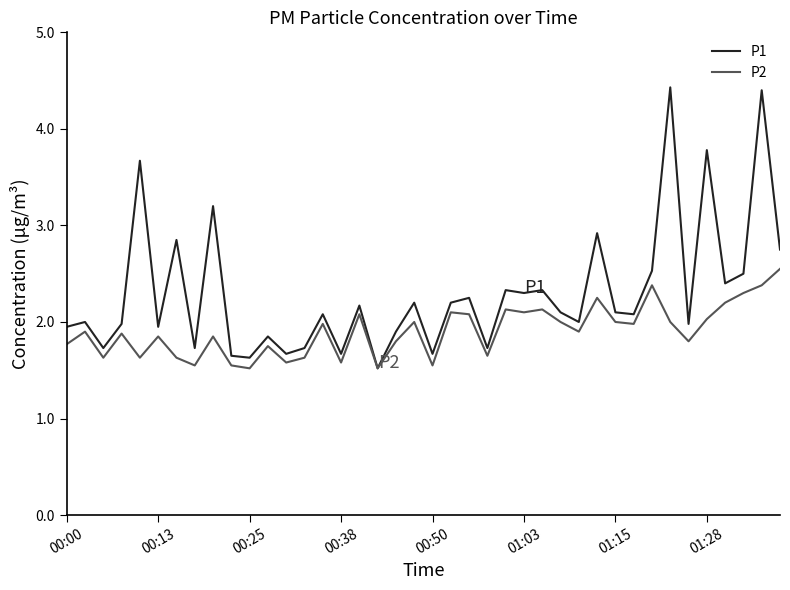

Is this an area chart (filled region under the line)?

No